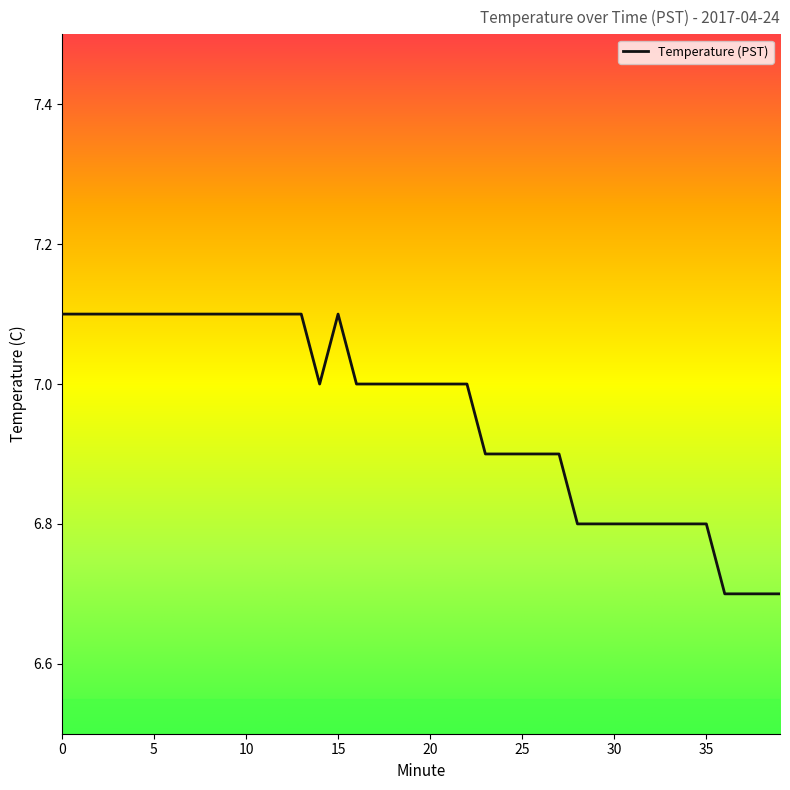

What is the difference between the maximum and minimum values?

0.4